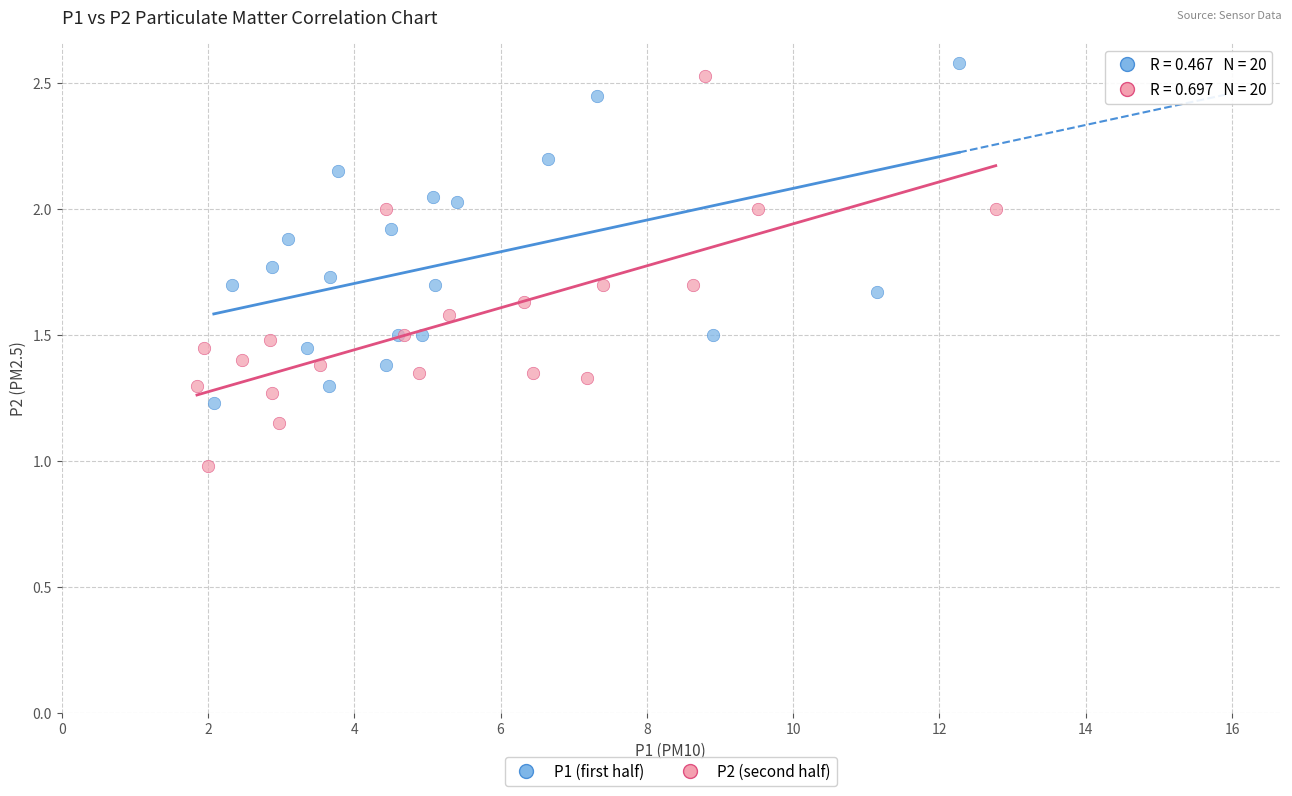

What are all the series names shown in the legend?

P1 (first half), P2 (second half)